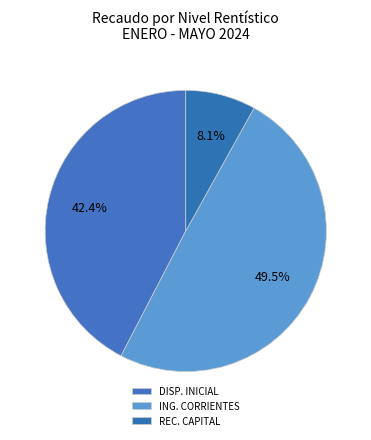

How many slices are in this pie chart?

3